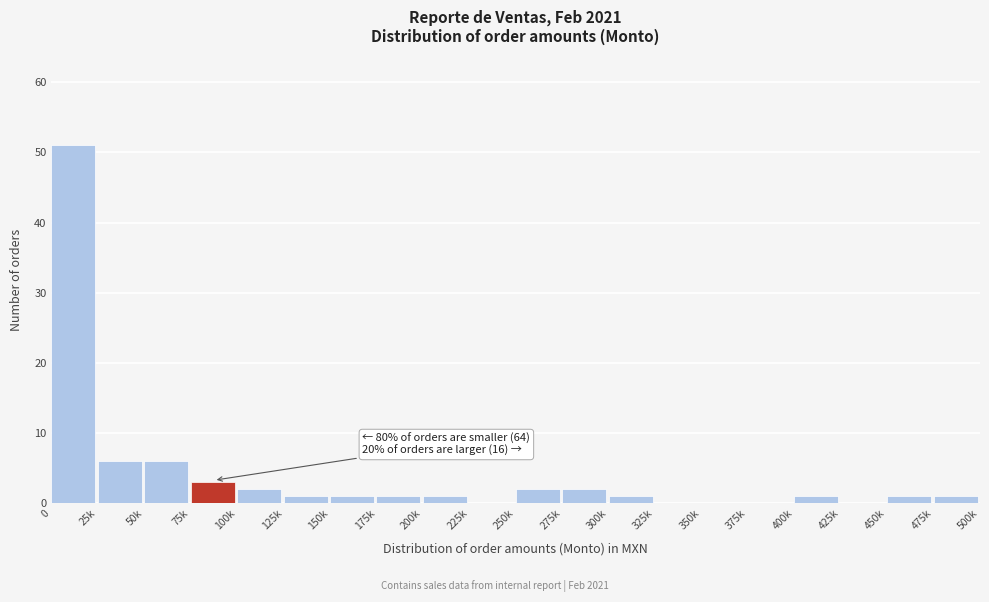

Reading left to right, list all the values displayed in this chart.

0=51	25k=6	50k=6	75k=3	100k=2	125k=1	150k=1	175k=1	200k=1	225k=0	250k=2	275k=2	300k=1	325k=0	350k=0	375k=0	400k=1	425k=0	450k=1	475k=1